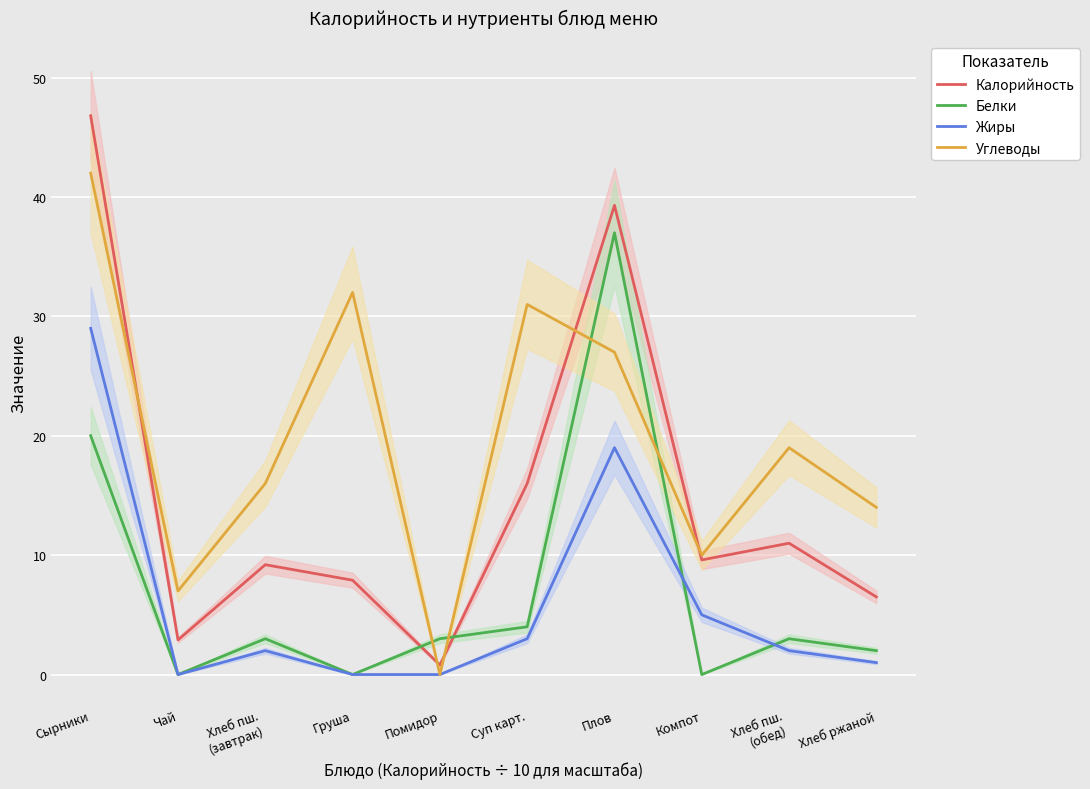

What is the label of the 7th point from the left?

Плов